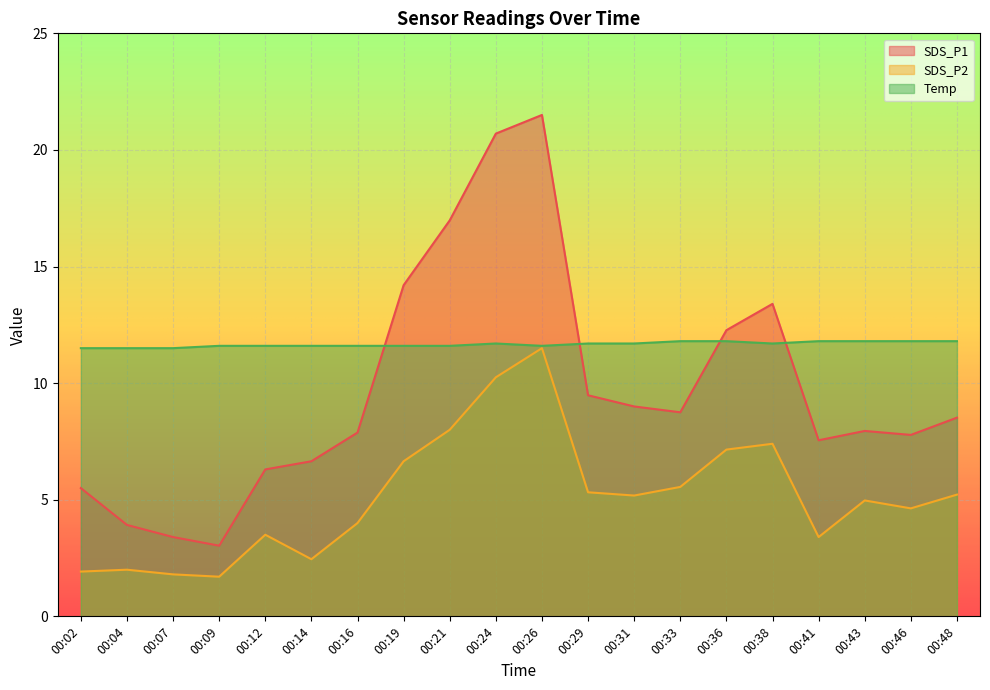

At which category does the chart reach its peak across all series?

00:26